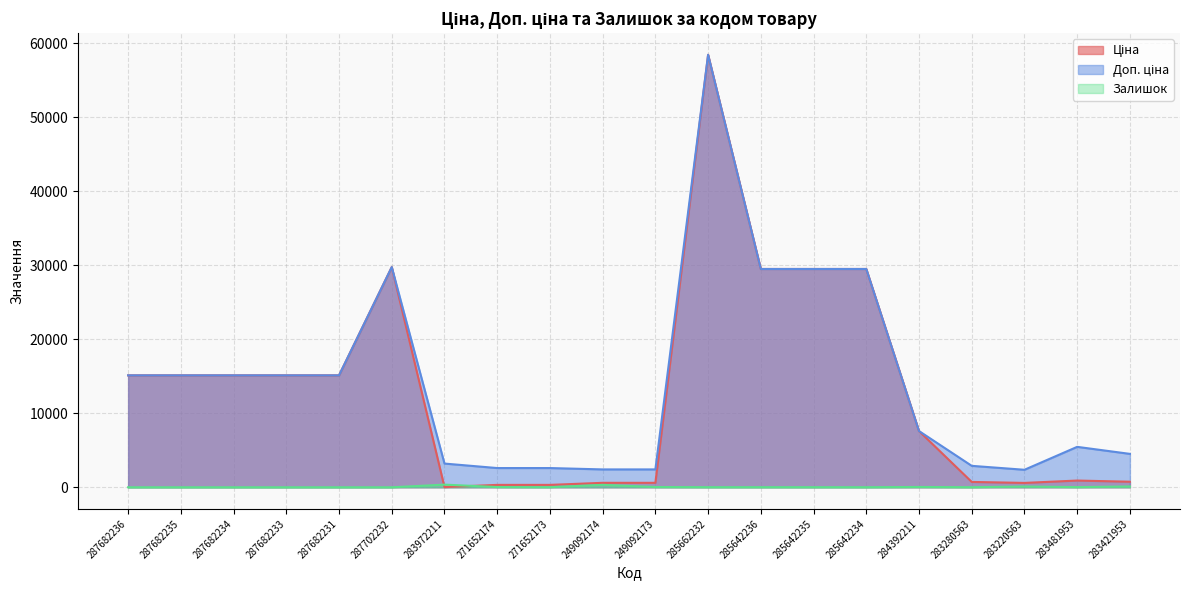

Count the number of data series in this chart.

3